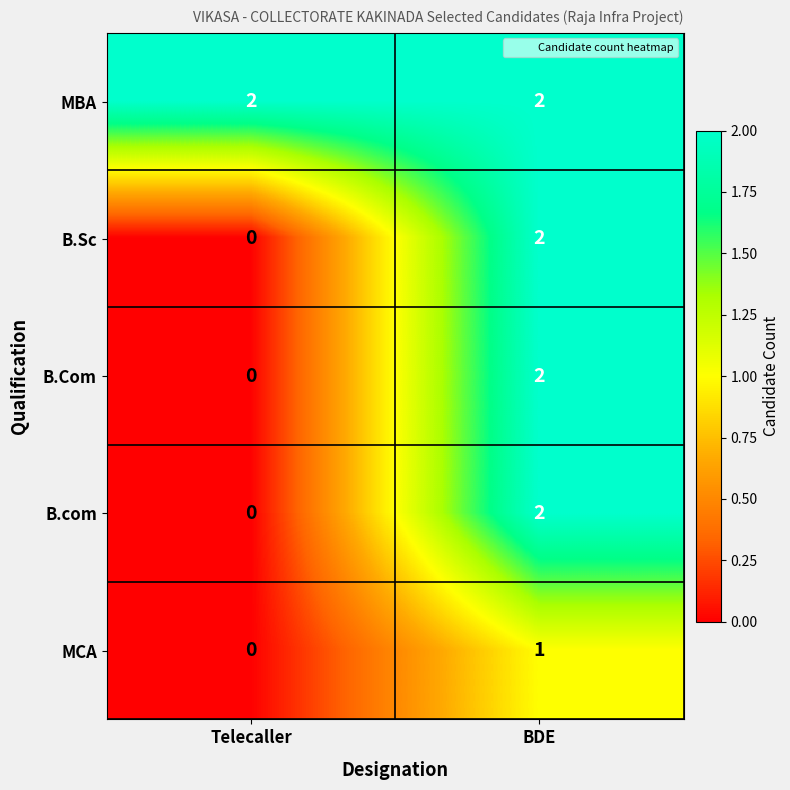

At which label is B.Sc closest to 1?

Telecaller